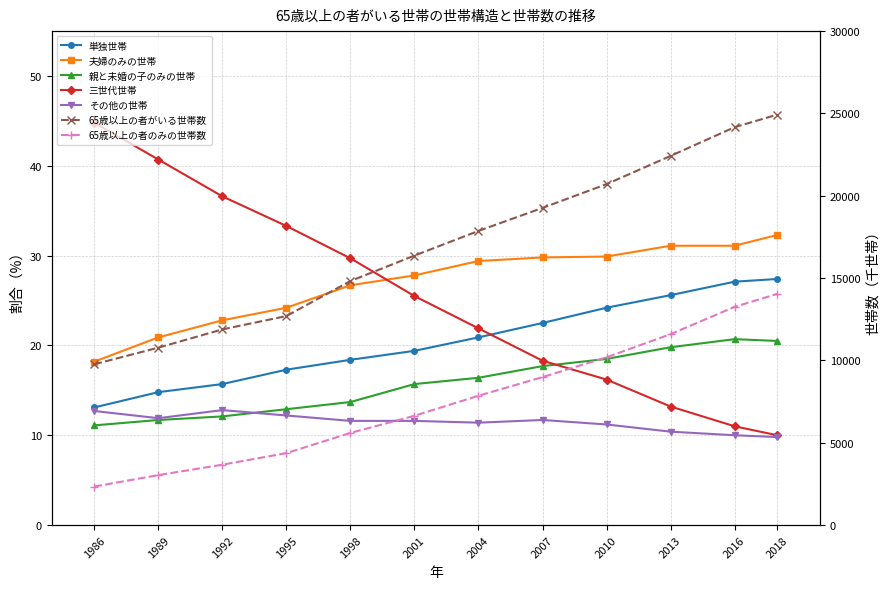

True or false: 三世代世帯 and 親と未婚の子のみの世帯 intersect in this chart.

True